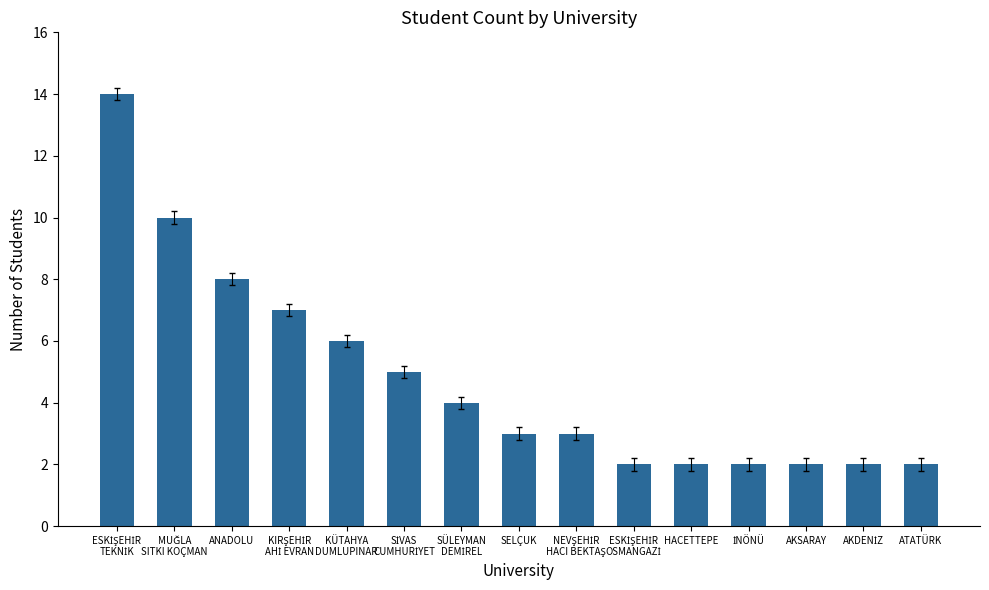

What is the difference between the second highest and second lowest values?

8